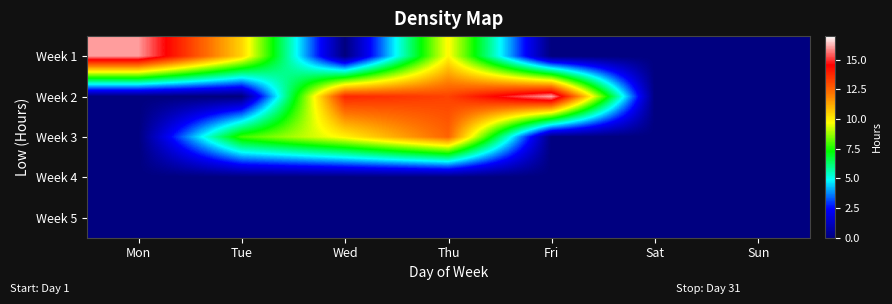

How many categories are shown in the chart?

7